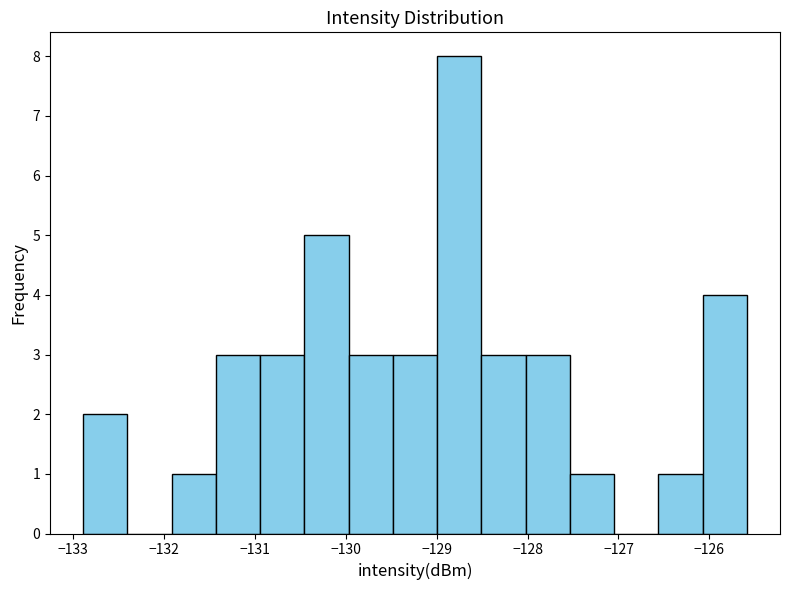

Reading left to right, list every bar in this chart as the range it spans on the x-axis followed by its height. Neither the bar edges nor the heights are printed on the chart, so give them approximately, as read against the axes.

-132.9 to -132.4: 2
-132.4 to -131.9: 0
-131.9 to -131.4: 1
-131.4 to -130.9: 3
-130.9 to -130.5: 3
-130.5 to -130.0: 5
-130.0 to -129.5: 3
-129.5 to -129.0: 3
-129.0 to -128.5: 8
-128.5 to -128.0: 3
-128.0 to -127.5: 3
-127.5 to -127.0: 1
-127.0 to -126.6: 0
-126.6 to -126.1: 1
-126.1 to -125.6: 4